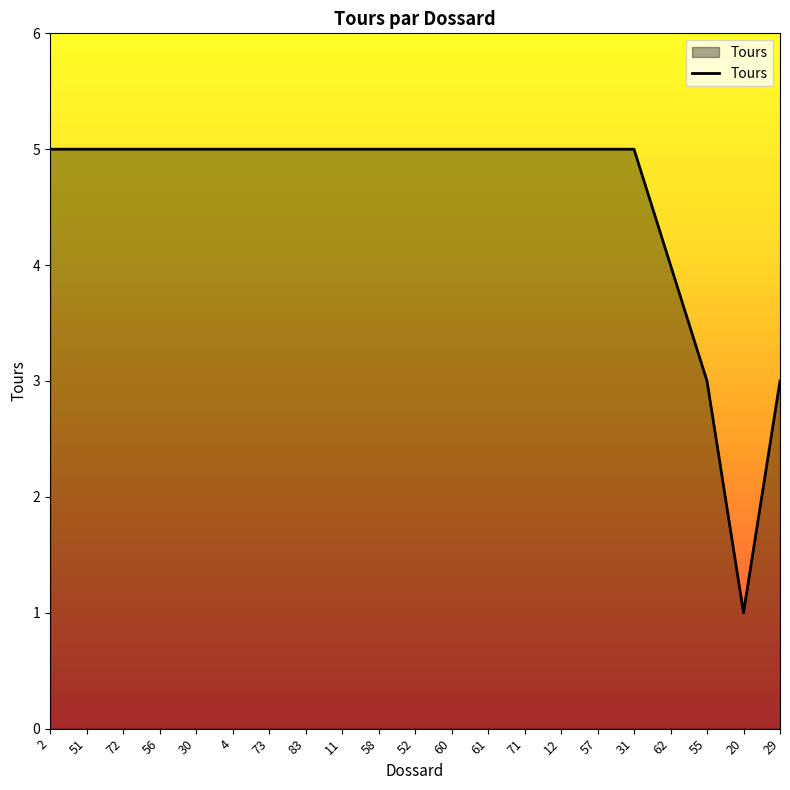

What position from the left is 72?

3